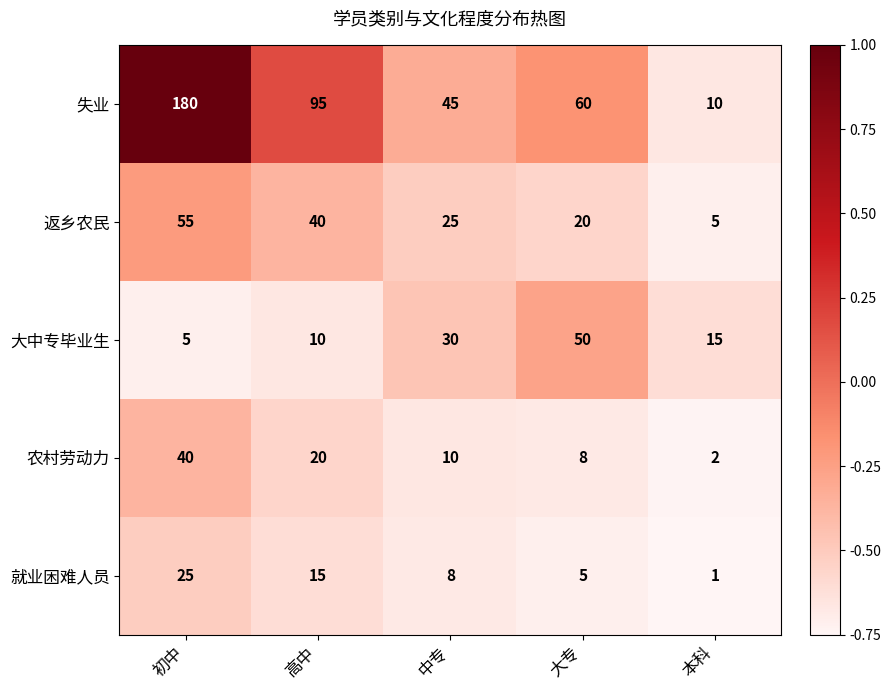

What is the difference between the highest and lowest values at 本科?

14